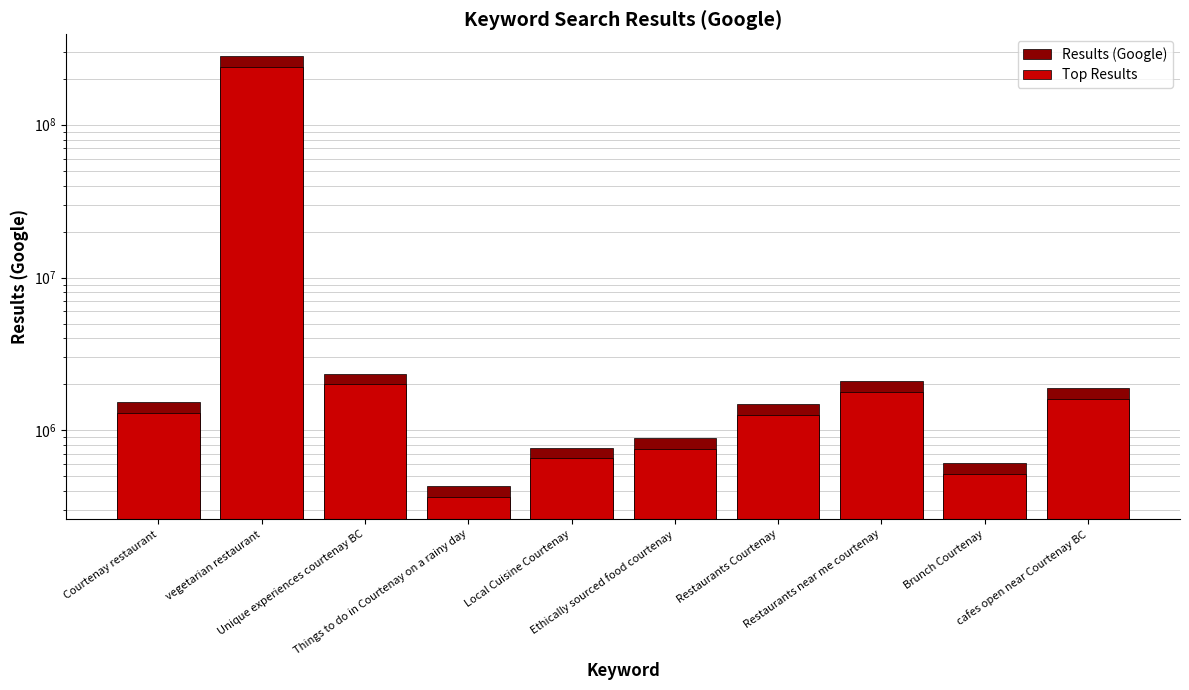

What is the smallest value displayed?

365500